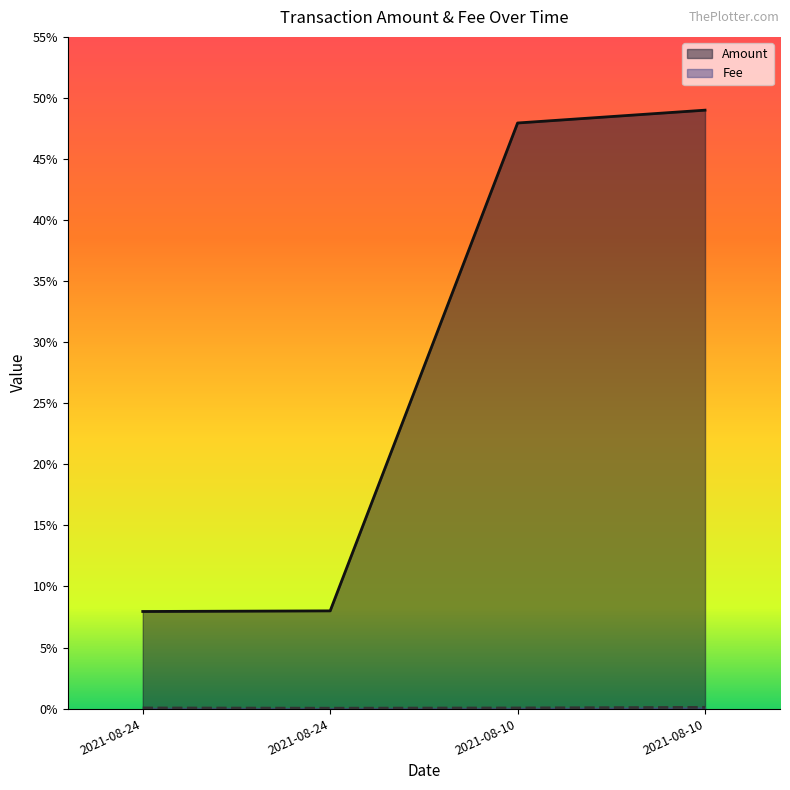

What is the difference between the maximum and minimum values in the Fee series?

0.1